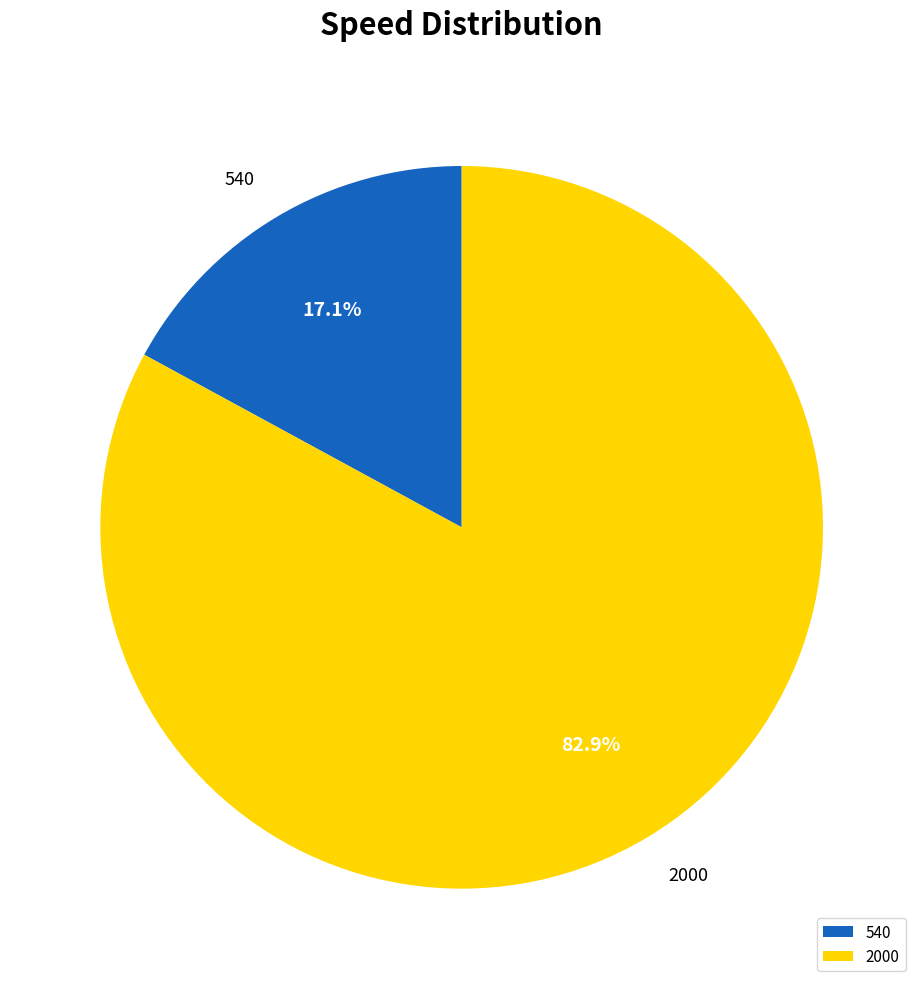

To the nearest percent, what portion does 540 represent?

17%